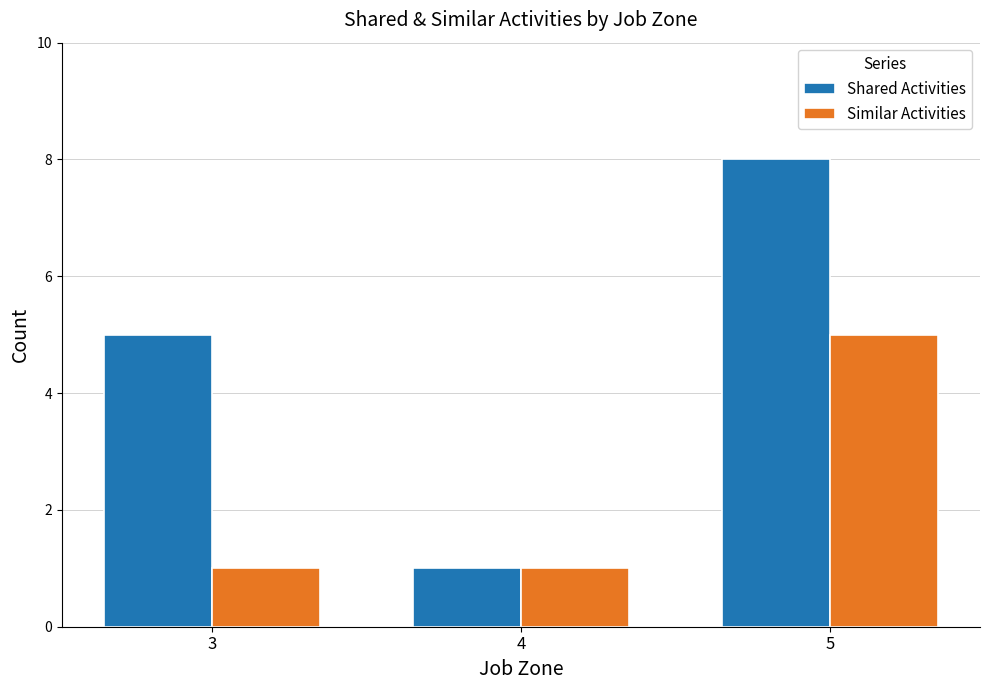

The value of Shared Activities at 3 is 5. True or false?

True